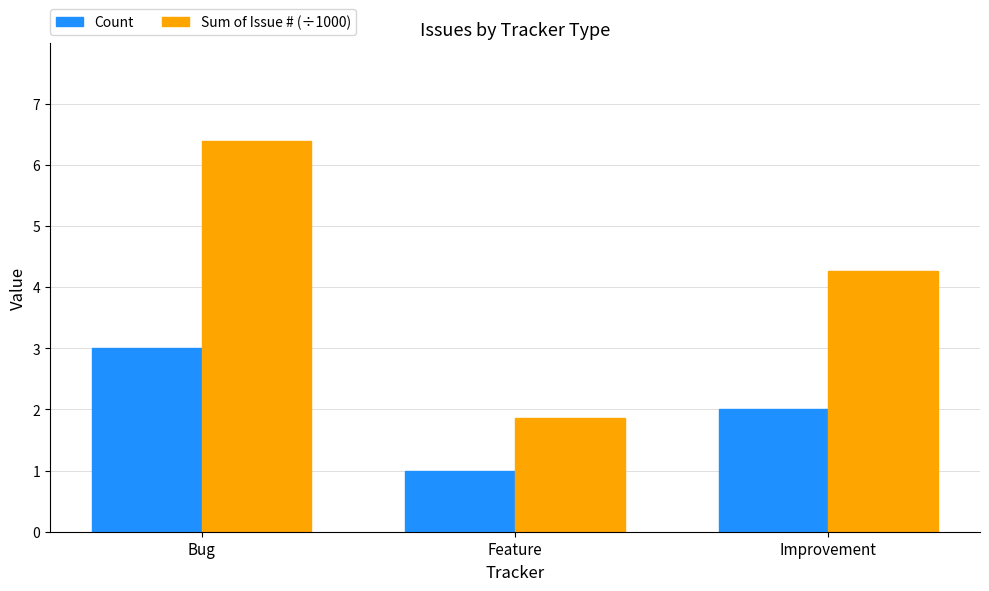

How many groups of bars are there?

3